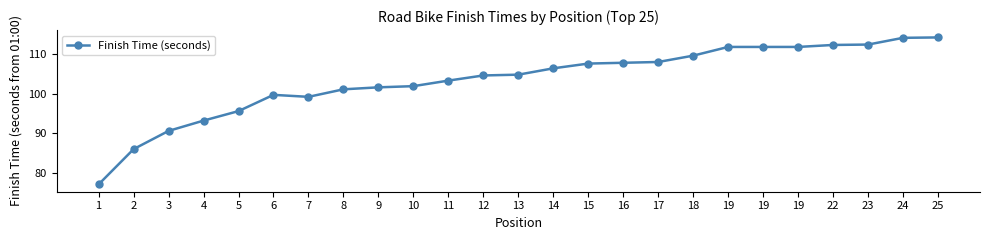

The value at 15 is 107.6. True or false?

True